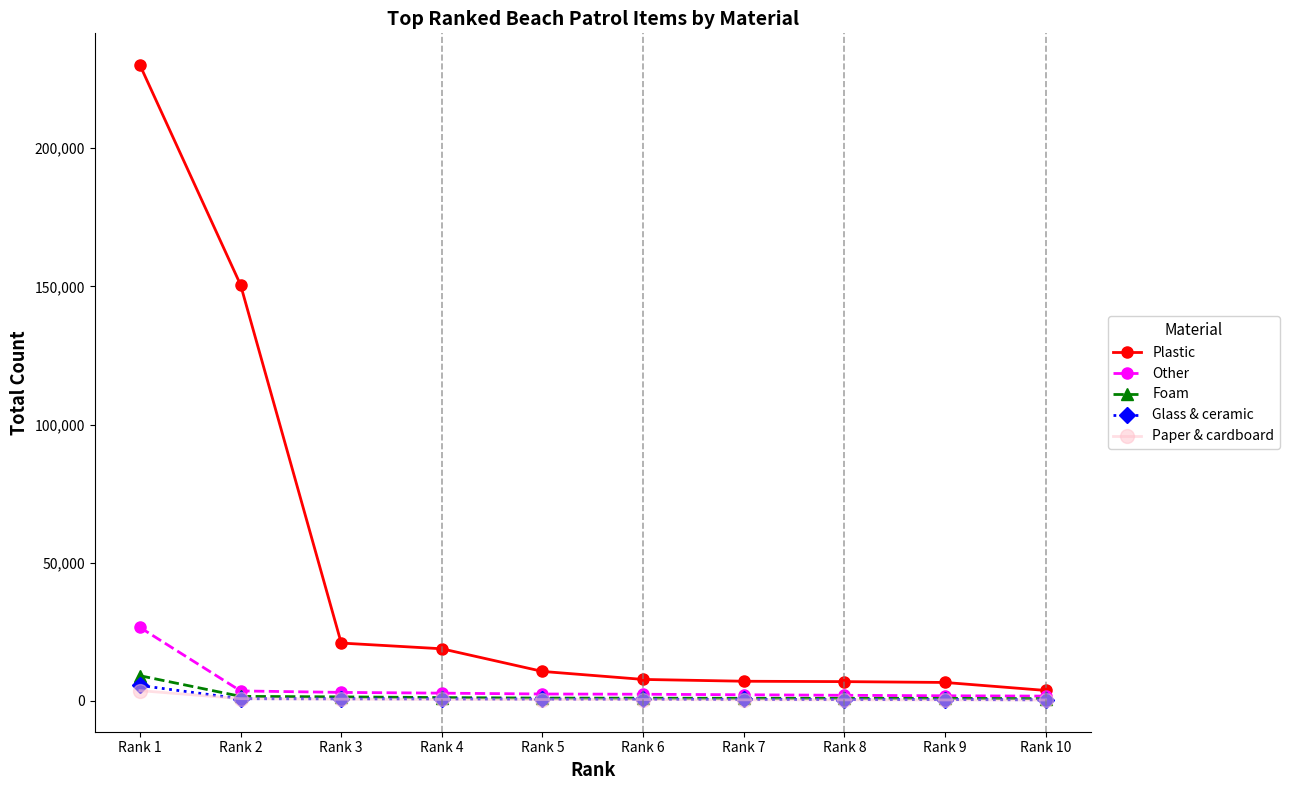

At which category is the sum across all series the highest?

Rank 1